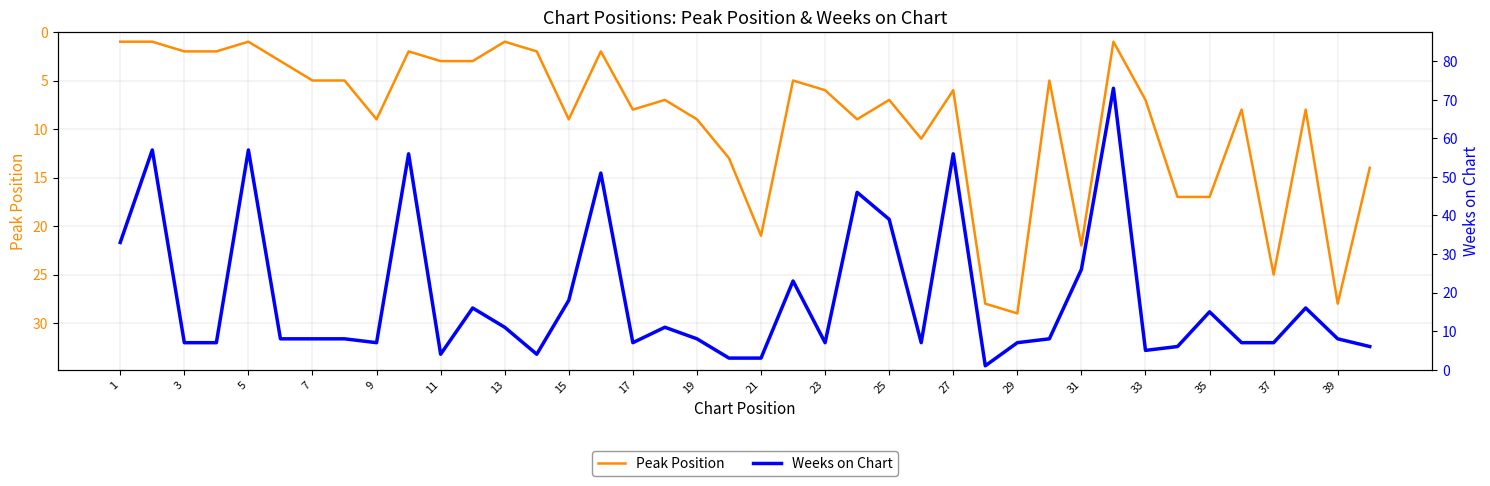

What is the difference between the maximum and minimum values in the Peak Position series?

28